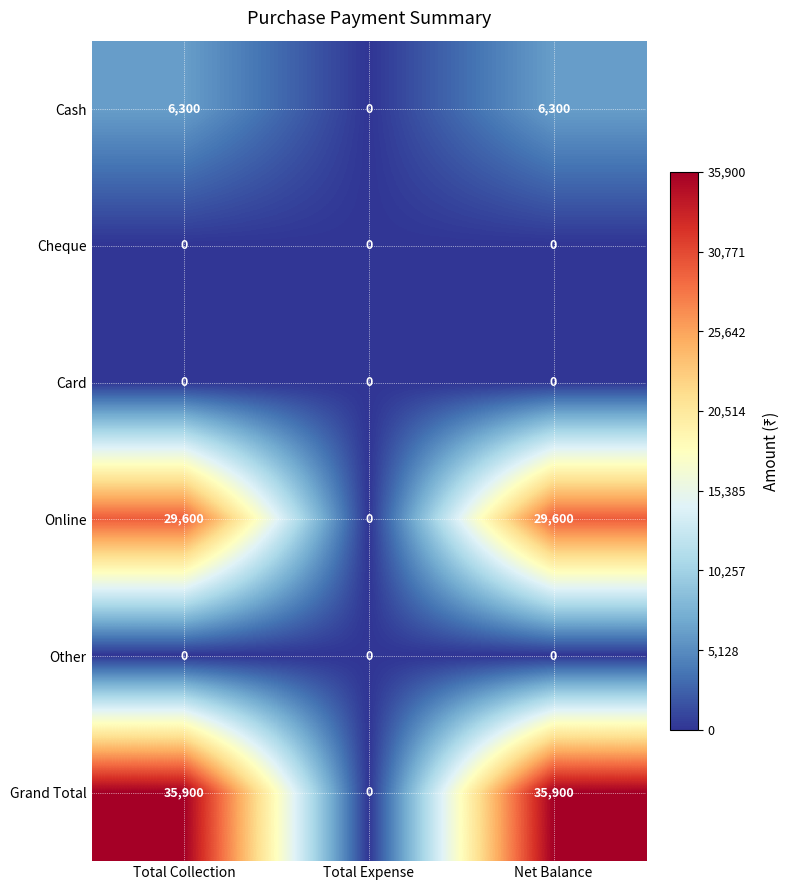

What value does the Cash series have at Net Balance?

6300